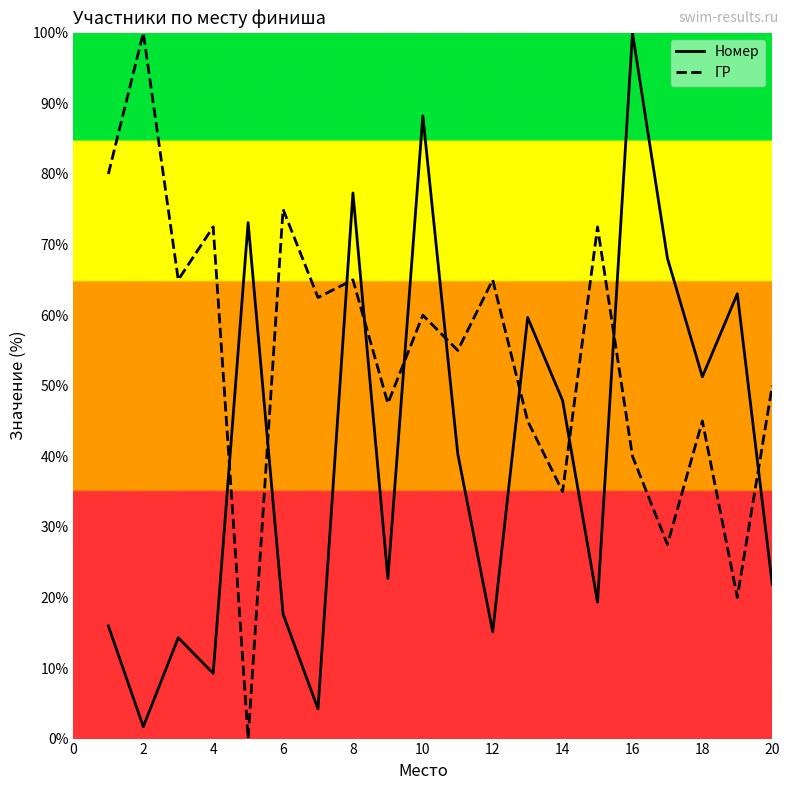

Does the chart display data point markers on the line(s)?

No